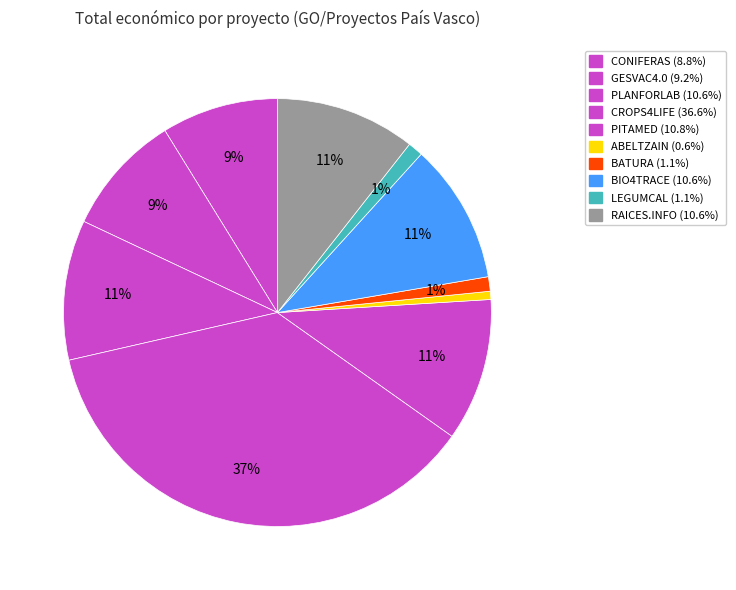

To the nearest percent, what is the difference between the largest and smallest slice percentages?

36%